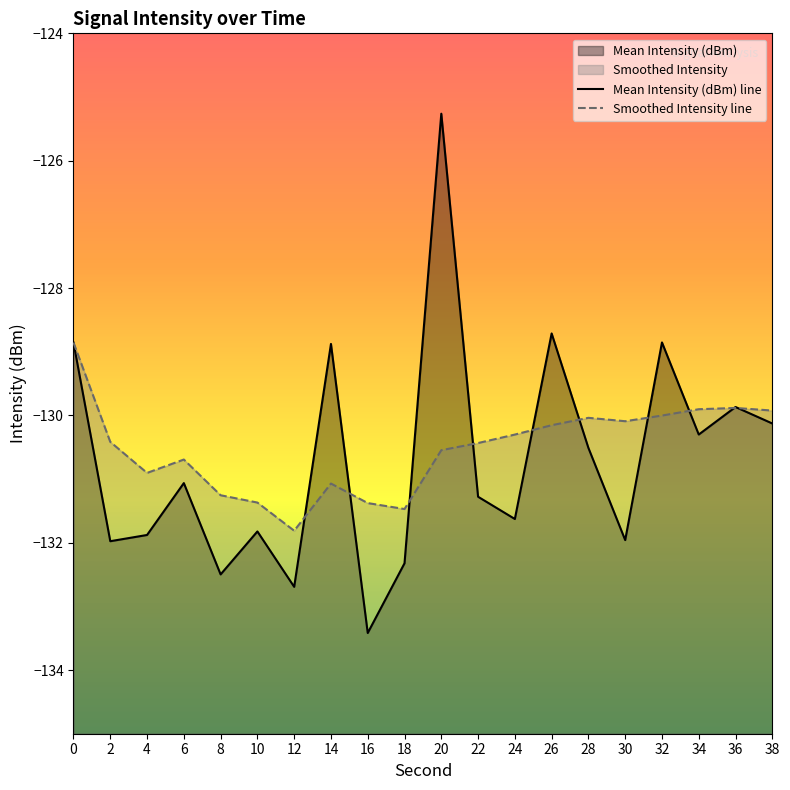

What is the minimum value shown in the chart?

-133.4